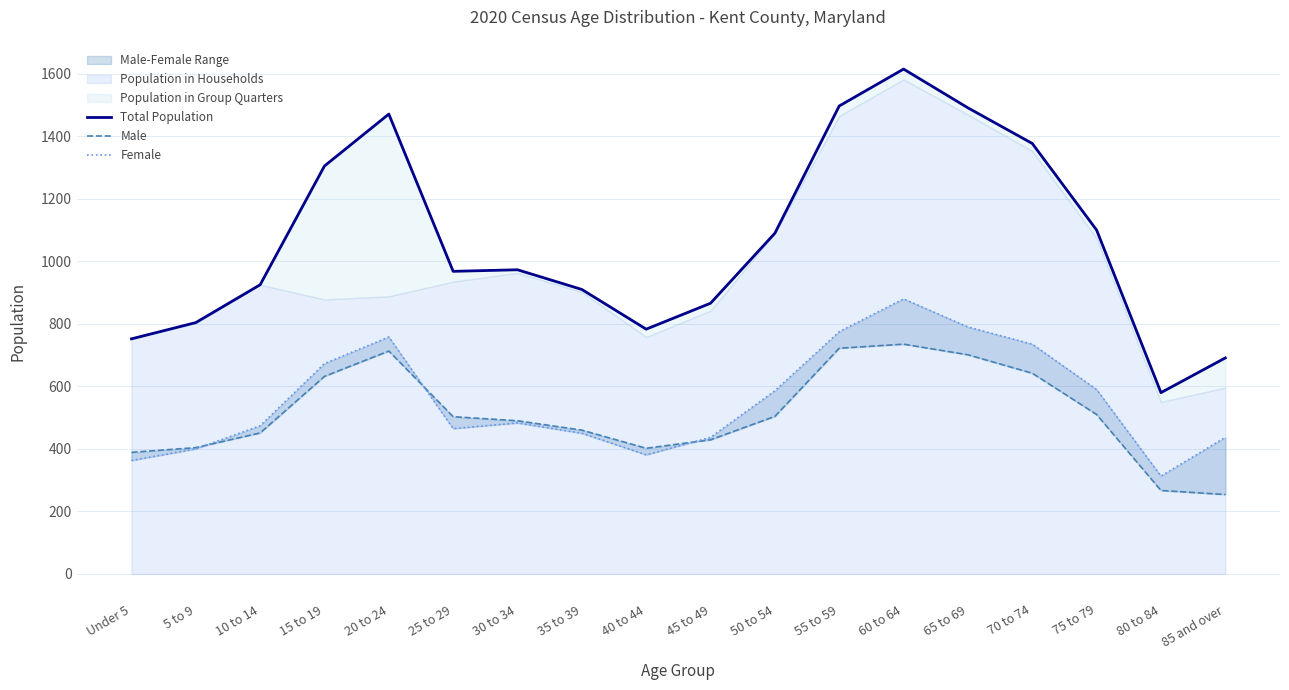

Is it true that Total Population equals 804 at 5 to 9?

True